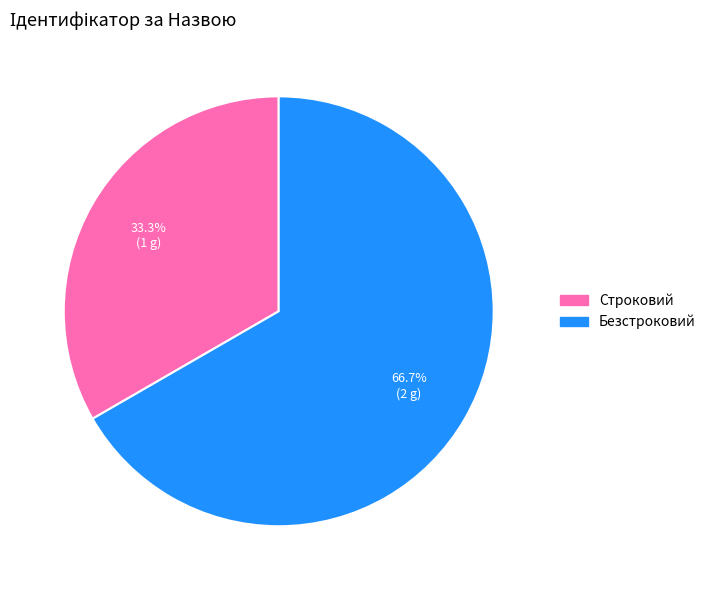

To the nearest percent, what is the difference between the largest and smallest slice percentages?

33%